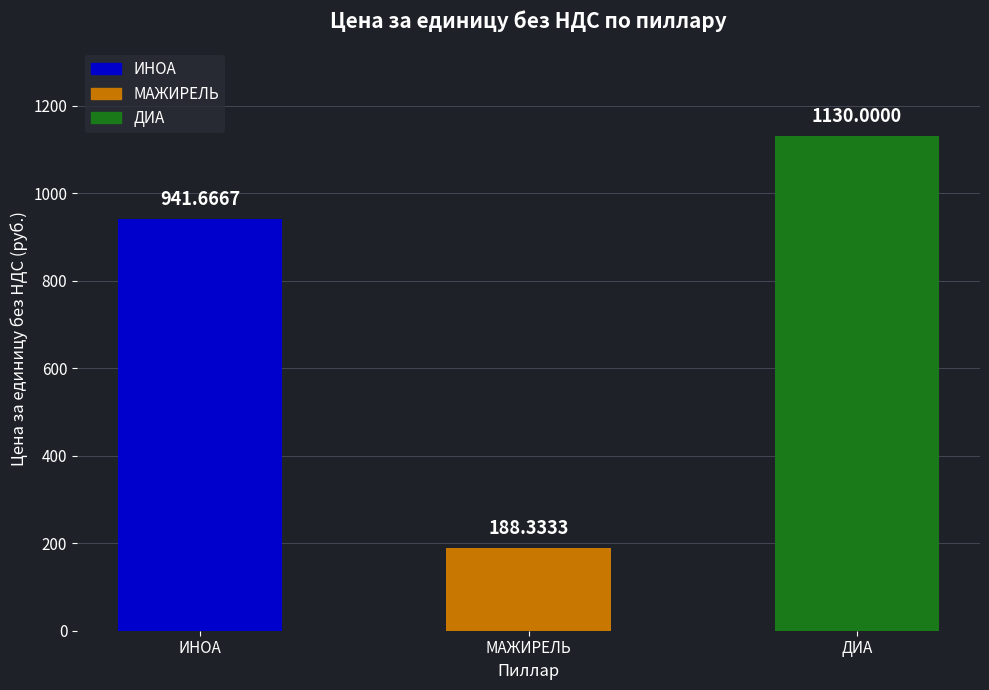

List the labels in order of value, smallest first.

МАЖИРЕЛЬ, ИНОА, ДИА